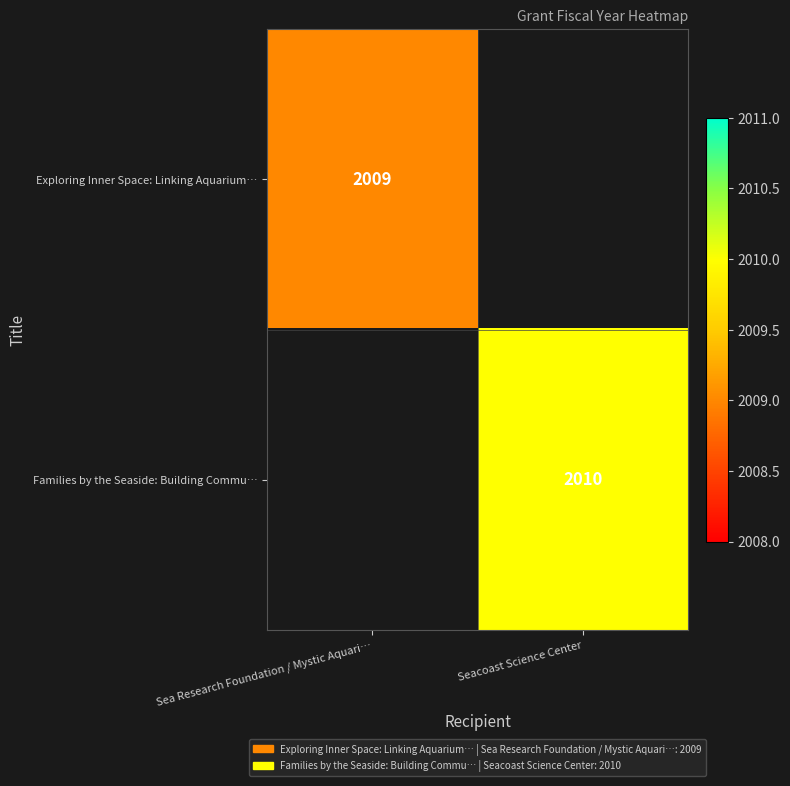

The value of Families by the Seaside: Building Commu… at Seacoast Science Center is 1293. True or false?

False